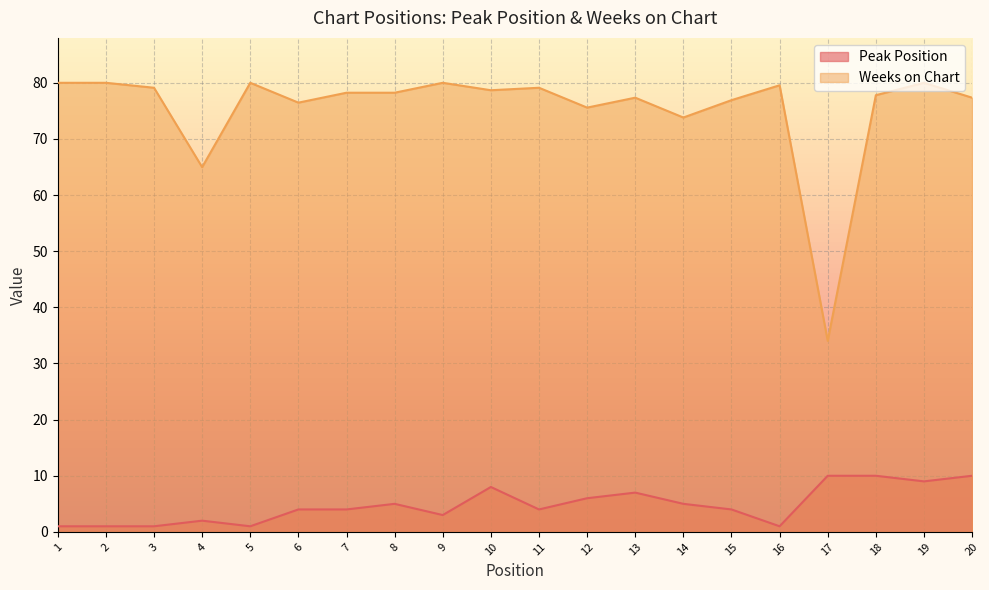

Reading right to left, extract all data points from this chart.

Peak Position: 20=10.0	19=9.0	18=10.0	17=10.0	16=1.0	15=4.0	14=5.0	13=7.0	12=6.0	11=4.0	10=8.0	9=3.0	8=5.0	7=4.0	6=4.0	5=1.0	4=2.0	3=1.0	2=1.0	1=1.0
Weeks on Chart: 20=77.3	19=80.0	18=77.8	17=34.0	16=79.6	15=76.9	14=73.8	13=77.3	12=75.6	11=79.1	10=78.7	9=80.0	8=78.2	7=78.2	6=76.5	5=80.0	4=65.0	3=79.1	2=80.0	1=80.0